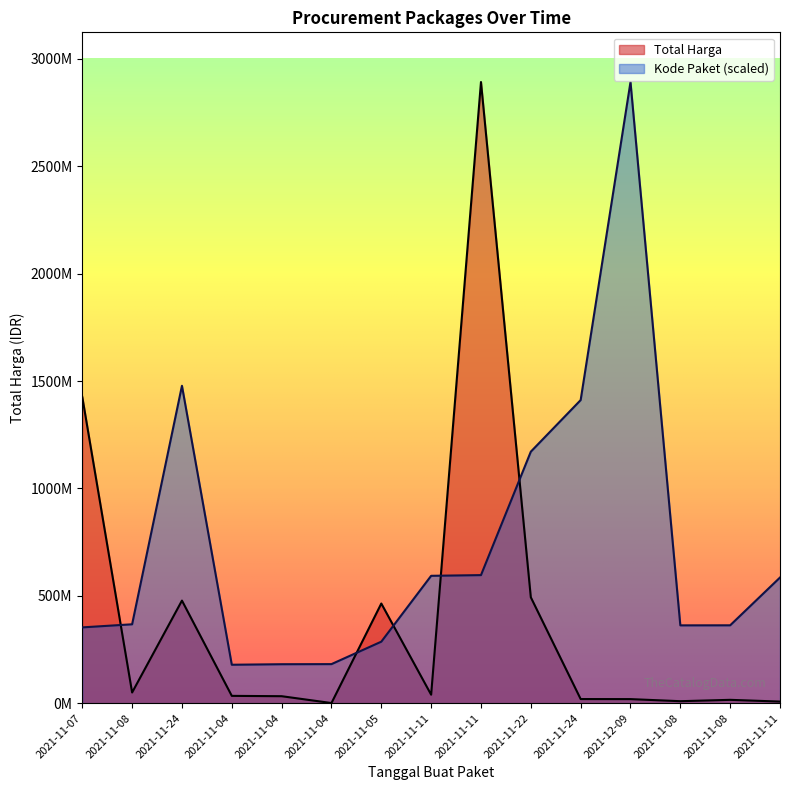

Which series changed the most between 2021-11-24 and 2021-11-04?

Kode Paket